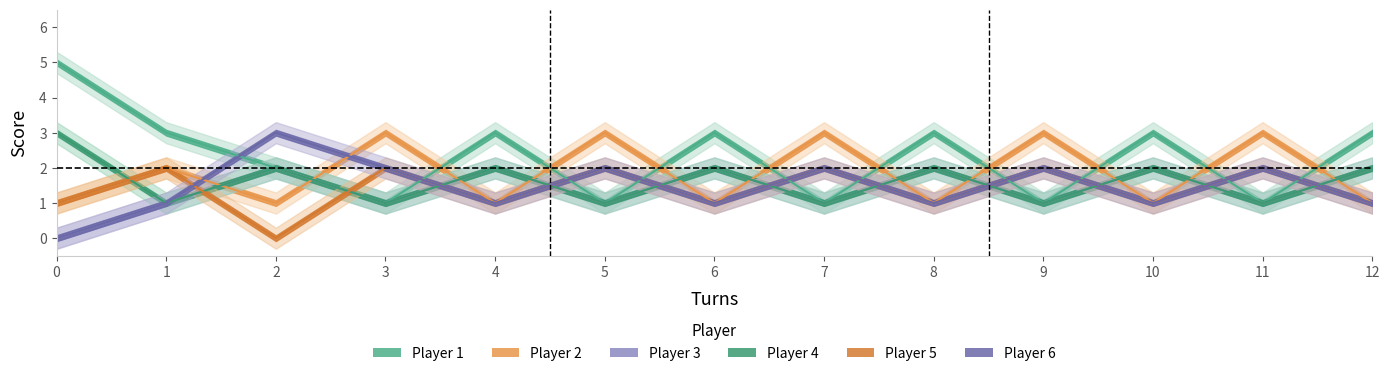

What is the value of the Player 1 point at the 5th from the left?

3